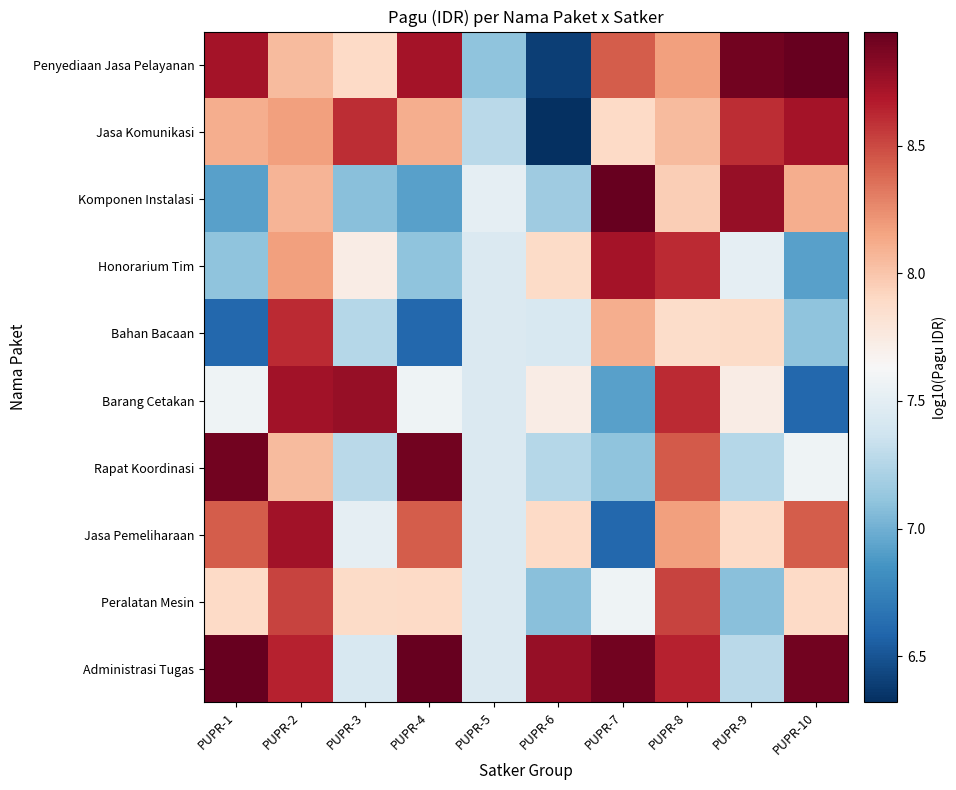

At how many categories does at least one series exceed 7?

10